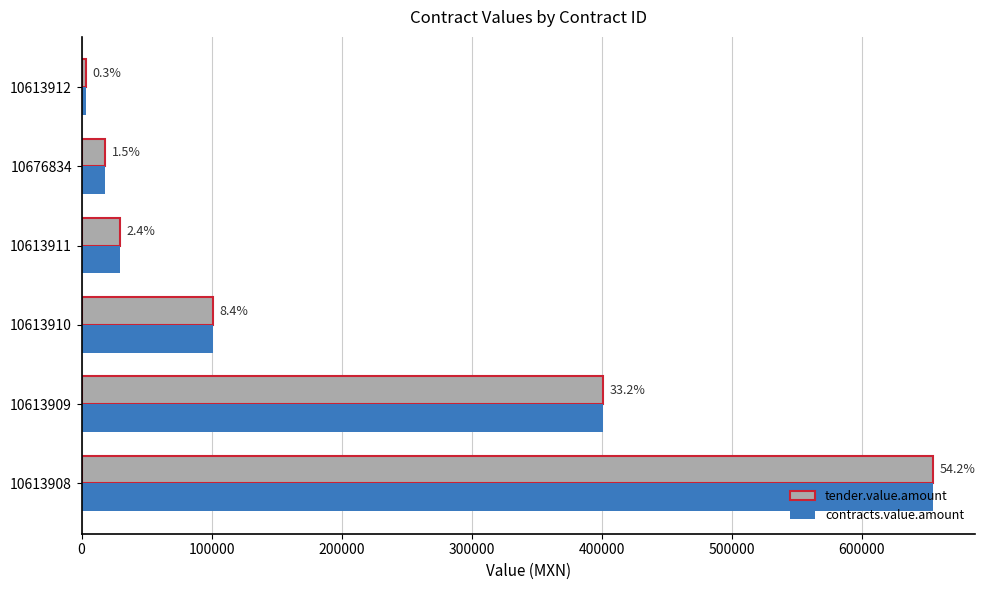

Reading left to right, extract all data points from this chart.

tender.value.amount: 654720.0	401280.0	101005.0	29320.0	18060.0	3460.0
contracts.value.amount: 654720.0	401280.0	101005.0	29320.0	18060.0	3460.0